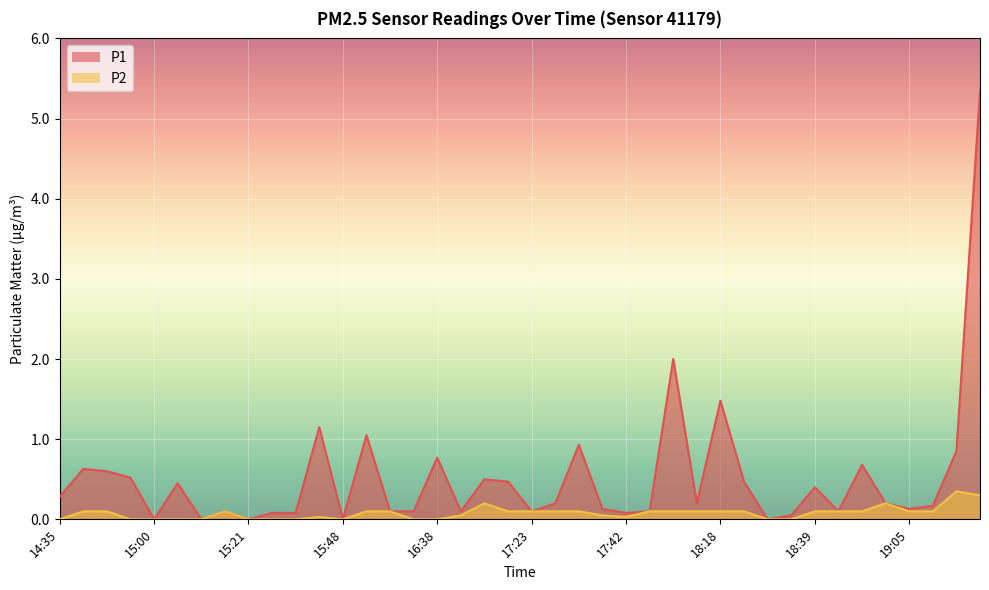

True or false: P2 has more than 1 interior local peaks.

True